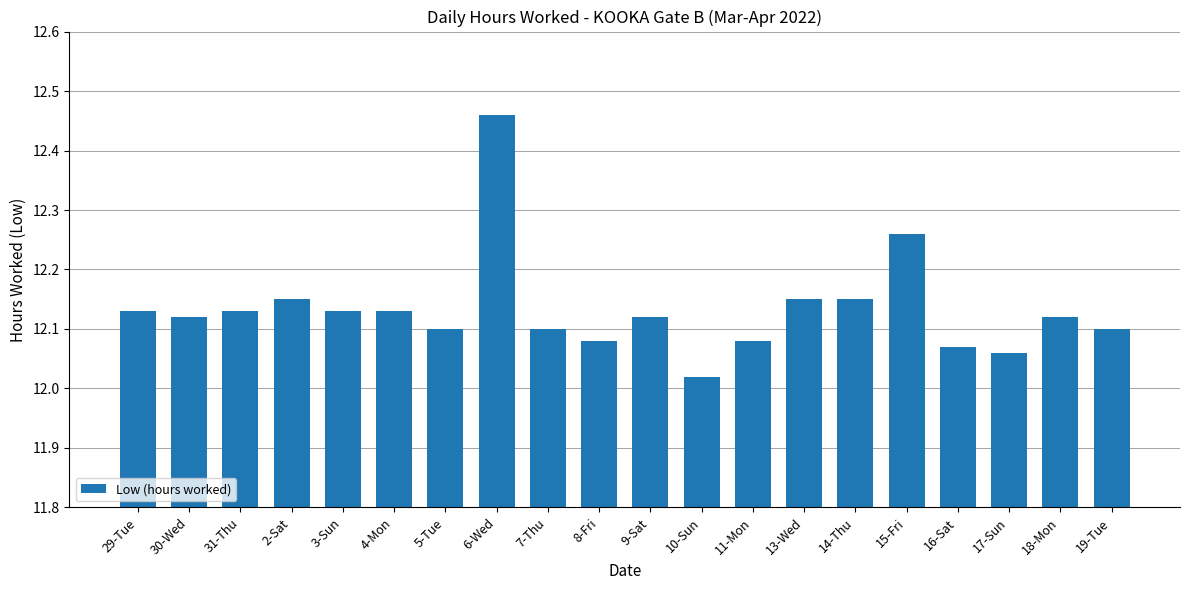

Approximately how many times larger is the value at 8-Fri compared to 3-Sun?

1.0